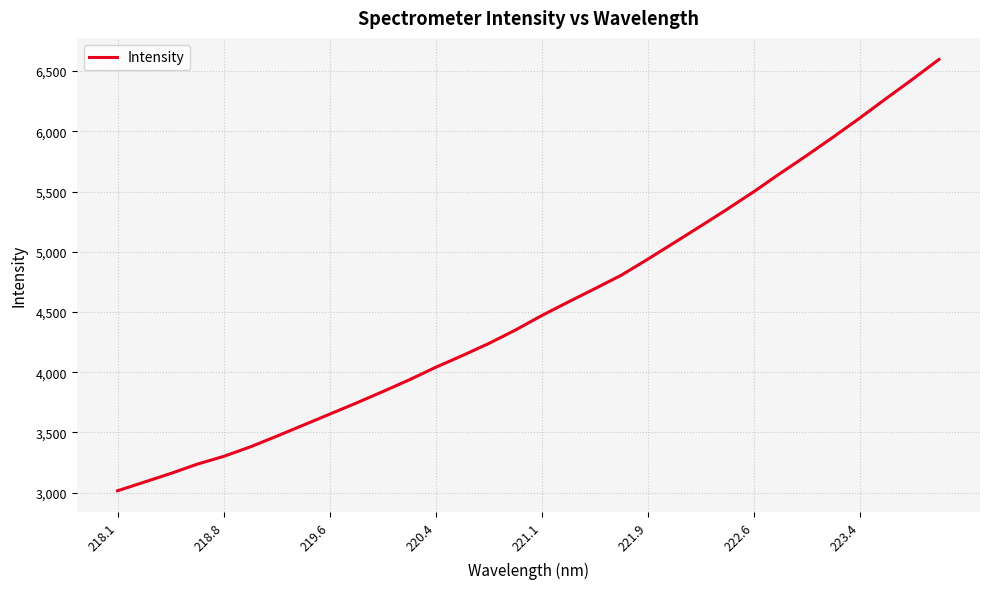

What is the average value?

4549.2